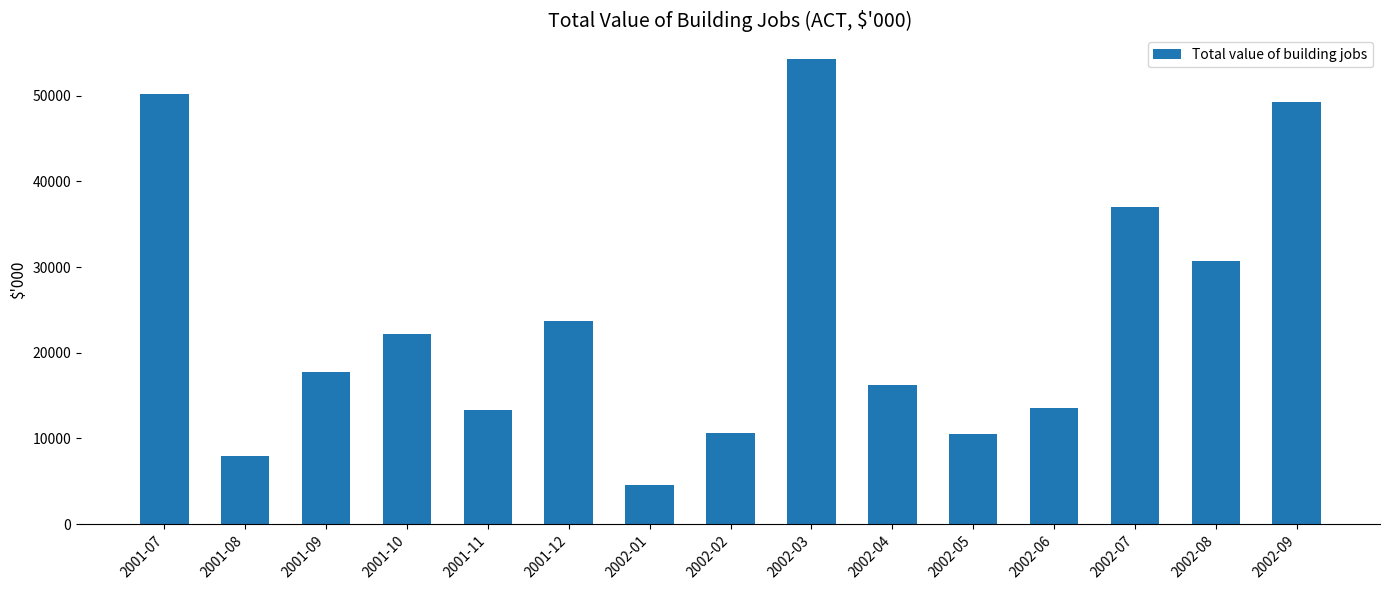

How many data points does each series have?

15